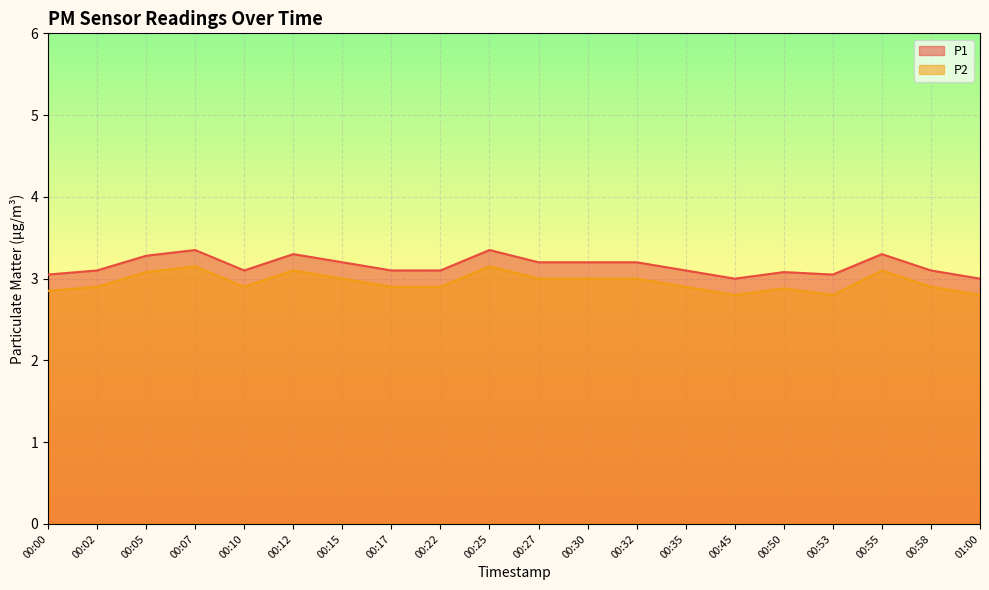

What is the label of the 7th point from the right?

00:35